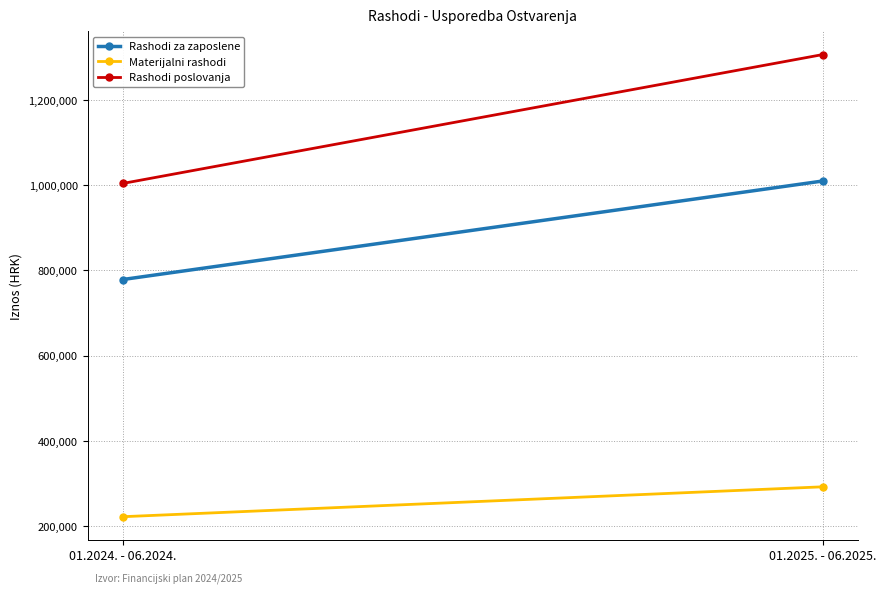

What is the smallest value displayed?

222323.5